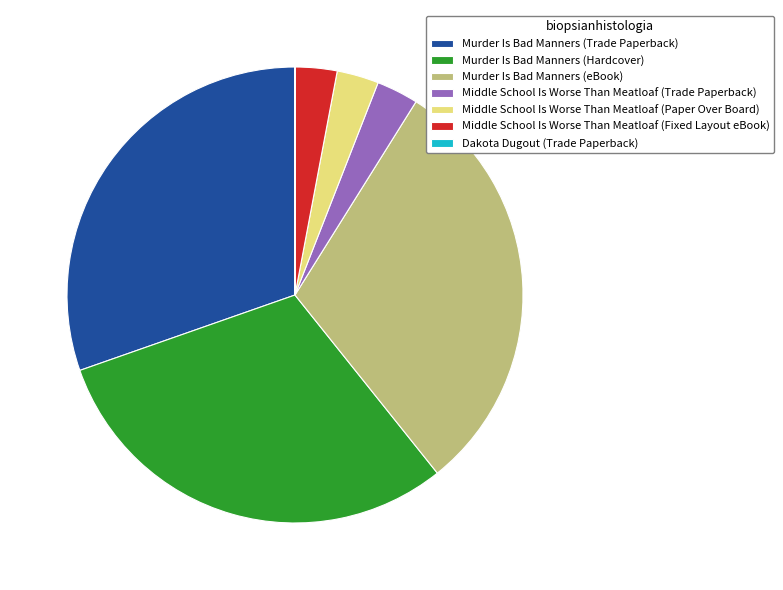

Is it true that Murder Is Bad Manners (Hardcover) is 30% of the pie?

True